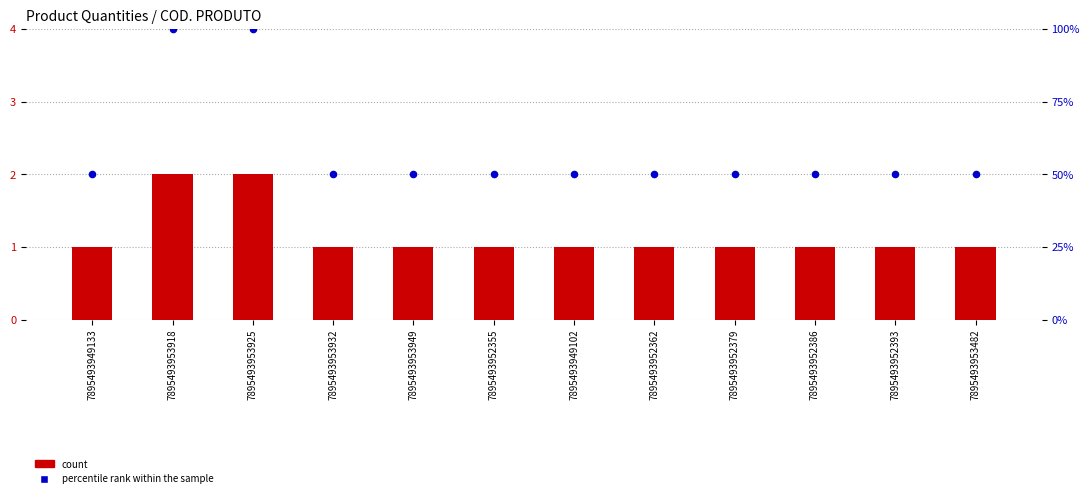

Which series reaches the maximum Y coordinate?

percentile rank within the sample